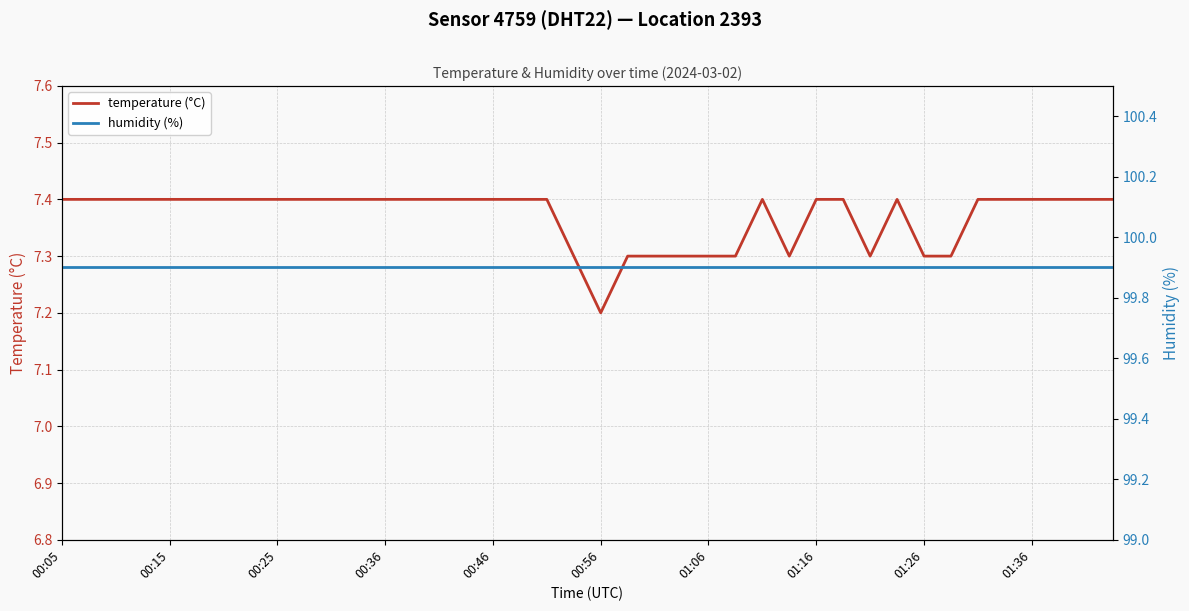

True or false: humidity (%) and temperature (°C) intersect in this chart.

False